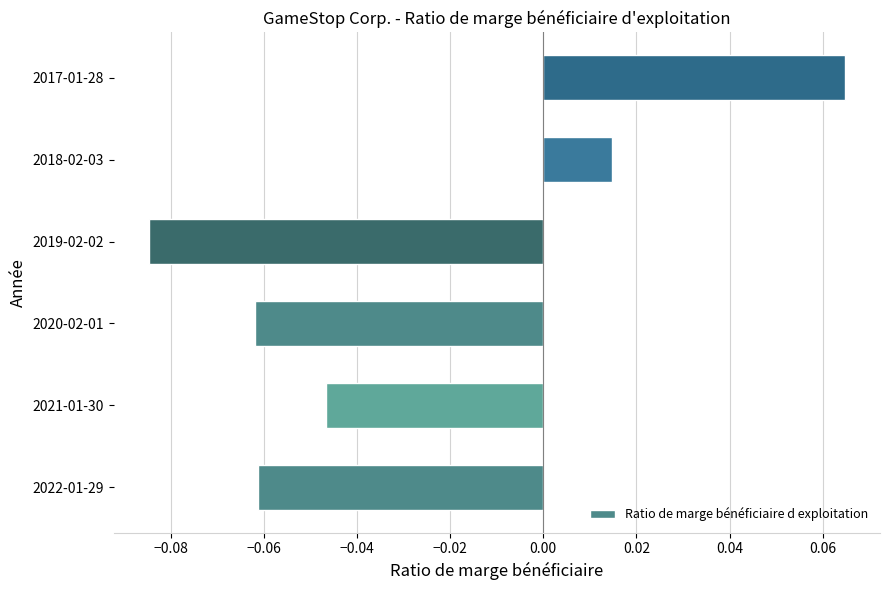

Between 2017-01-28 and 2019-02-02, which is larger?

2017-01-28